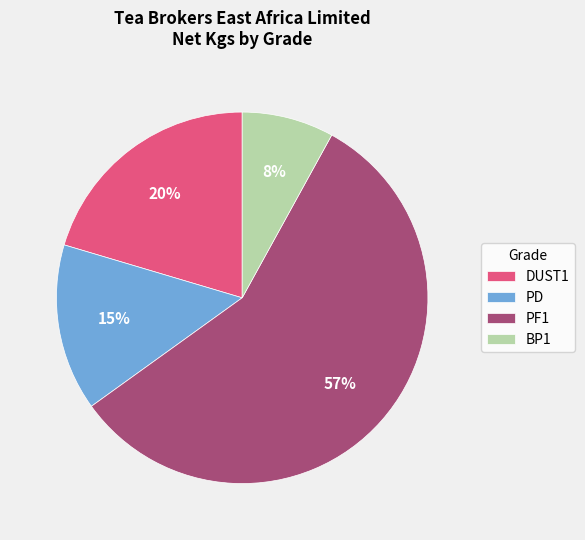

What percentage is the PD slice, to the nearest percent?

15%